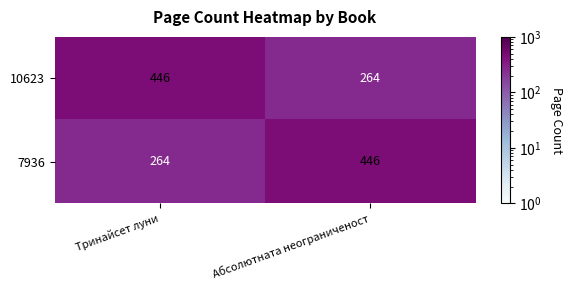

The 10623 series shows 280 at Тринайсет луни. True or false?

False